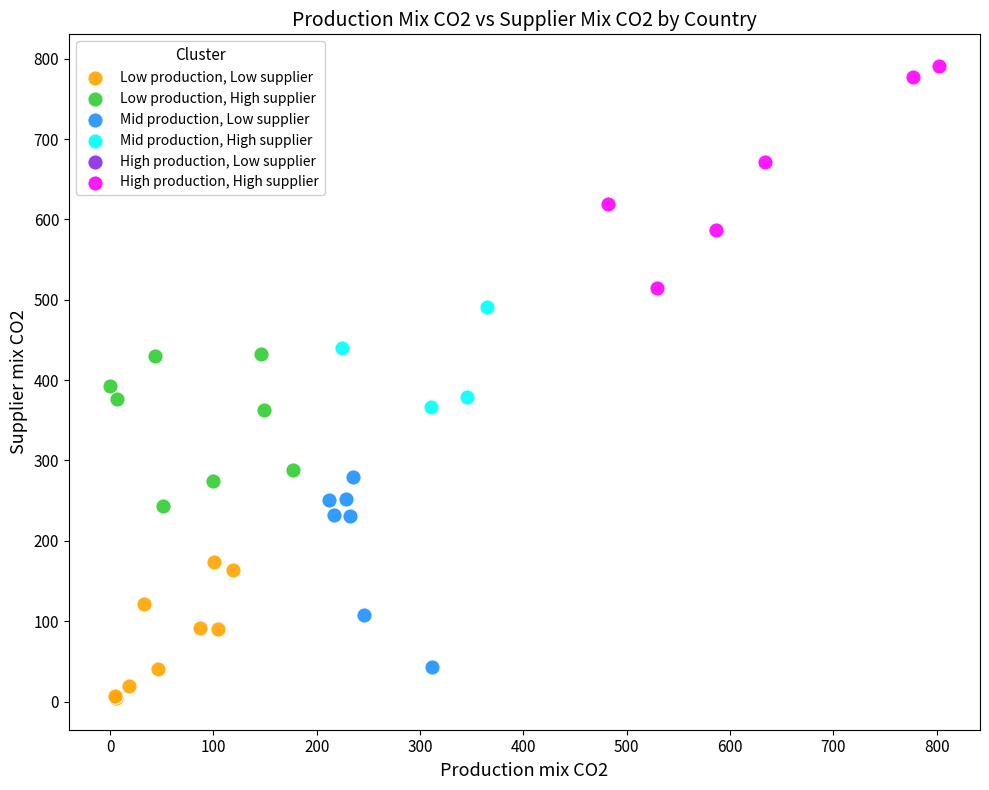

Which series reaches the minimum Y coordinate?

Low production, Low supplier